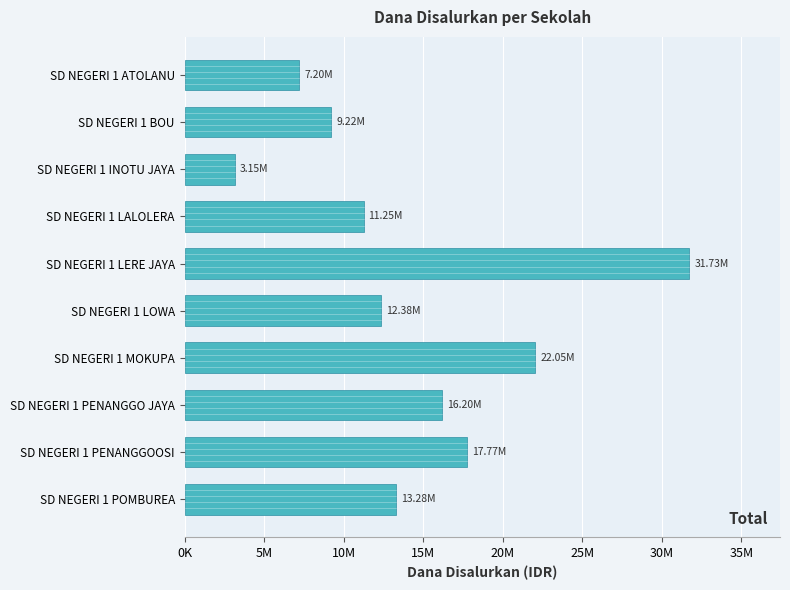

Are the bars horizontal?

Yes